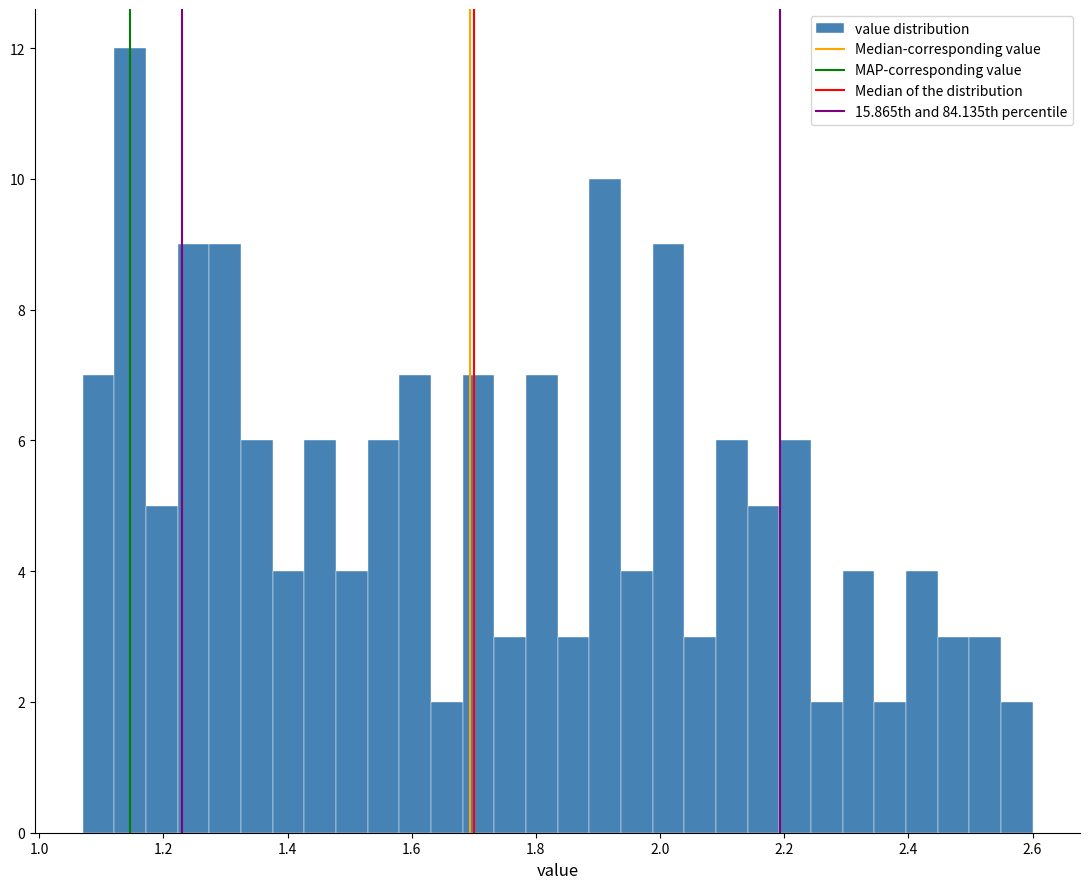

Around what value on the x-axis is the tallest bar? Give the approximate position of its centre, as read against the axis.

1.14